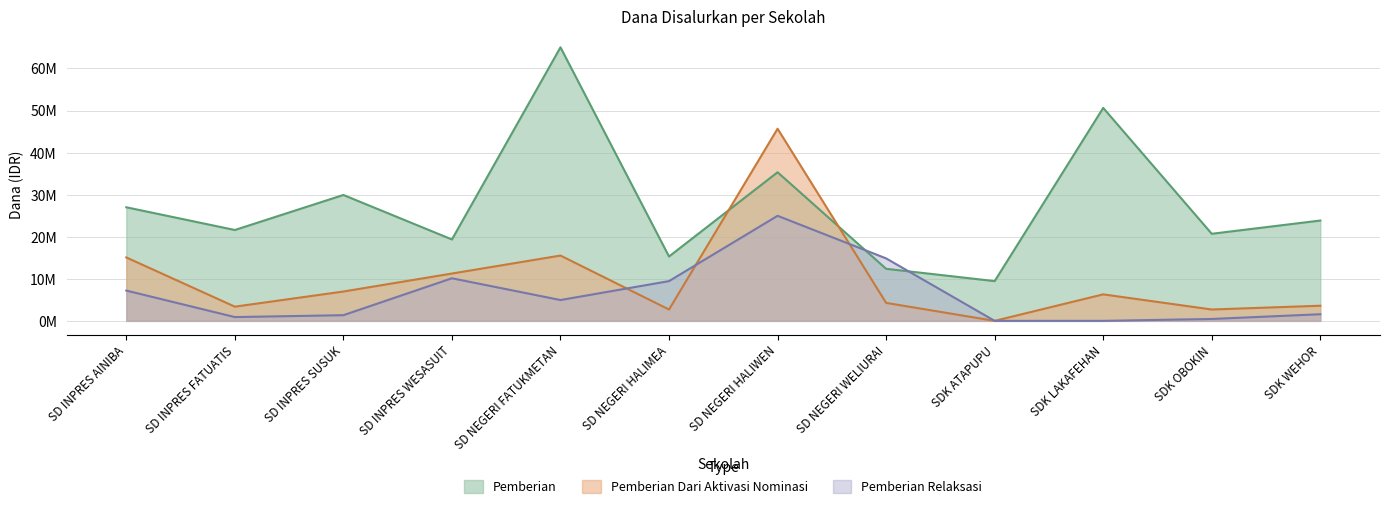

What is the total value across all series at SD NEGERI WELIURAI?

31500000